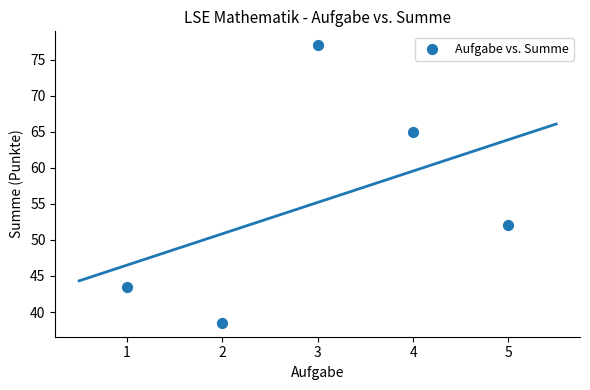

What Y value in the scatter plot is closest to 57?

52.0